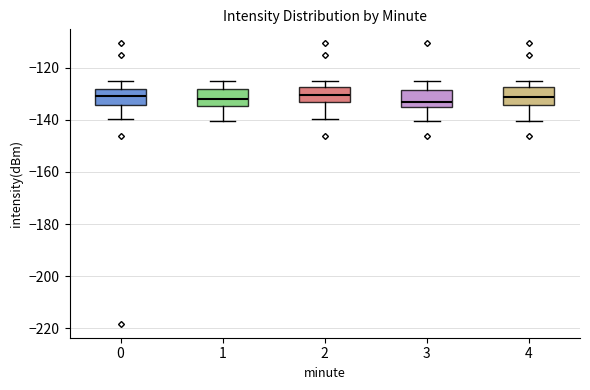

Reading left to right, read every box against the y-axis: the position of its median line, the range the box covers, and the ends of its whiskers. The values are not printed on the chart, so give them approximately, as read against the axis.

0: median -130, box -134 to -128, whiskers -140 to -126
1: median -132, box -134 to -128, whiskers -140 to -124
2: median -130, box -134 to -128, whiskers -140 to -126
3: median -132, box -136 to -128, whiskers -140 to -124
4: median -132, box -134 to -128, whiskers -140 to -124